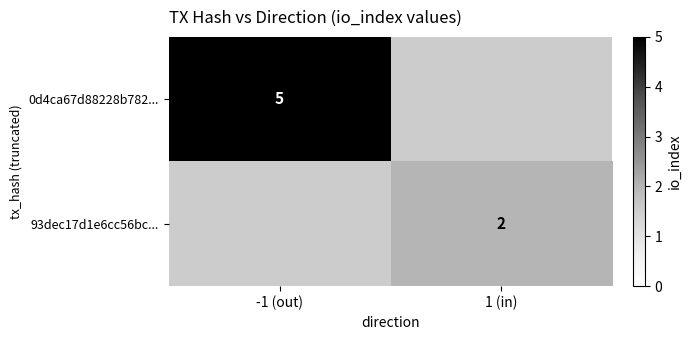

Is it true that 93dec17d1e6cc56bc... equals 3 at 1 (in)?

False